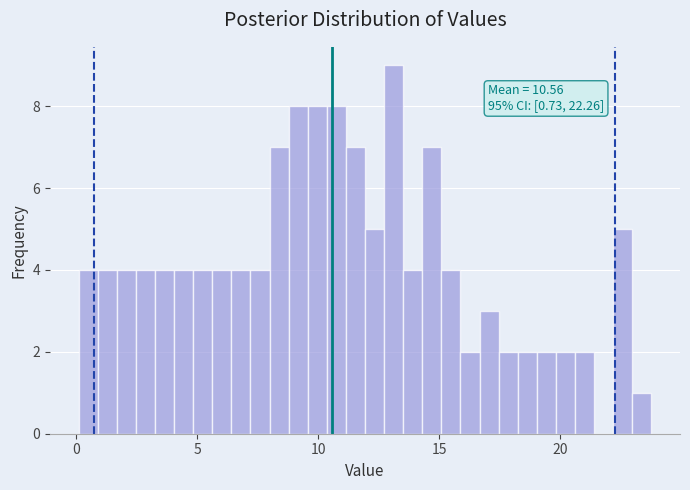

Read against the x-axis, roughly where is the centre of the tallest bar?

13.0